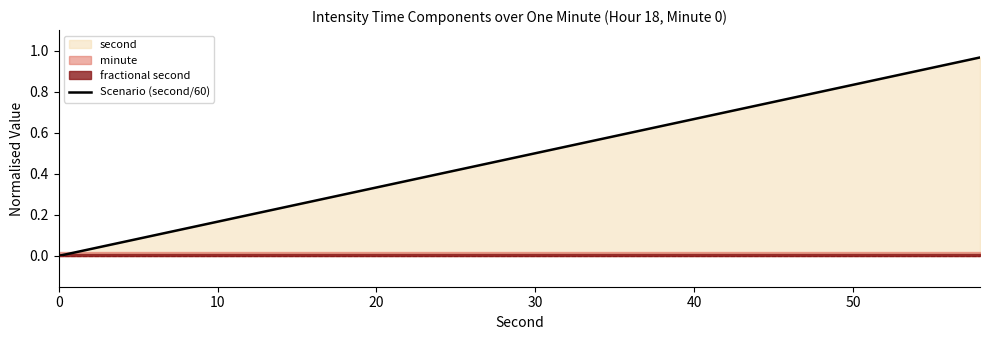

Reading right to left, extract all data points from this chart.

1.0	0.9	0.9	0.9	0.8	0.8	0.8	0.7	0.7	0.7	0.6	0.6	0.6	0.5	0.5	0.5	0.4	0.4	0.4	0.3	0.3	0.3	0.2	0.2	0.2	0.1	0.1	0.1	0.0	0.0